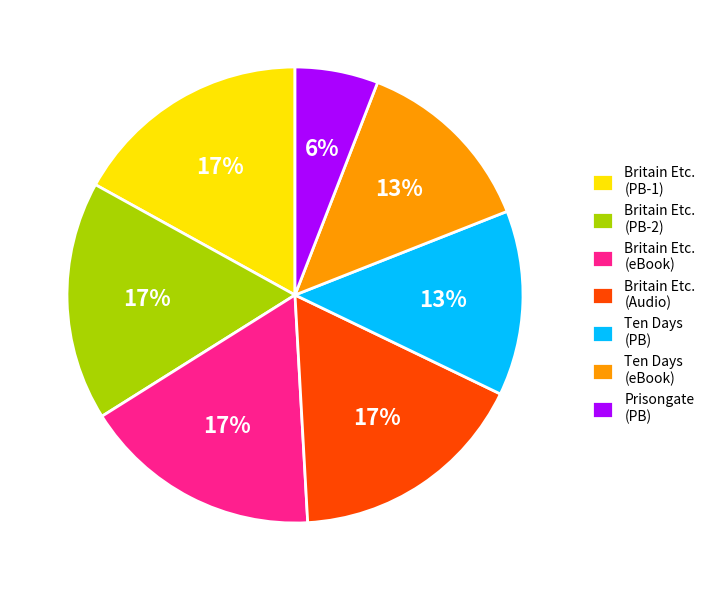

Count the number of slices in the pie.

7